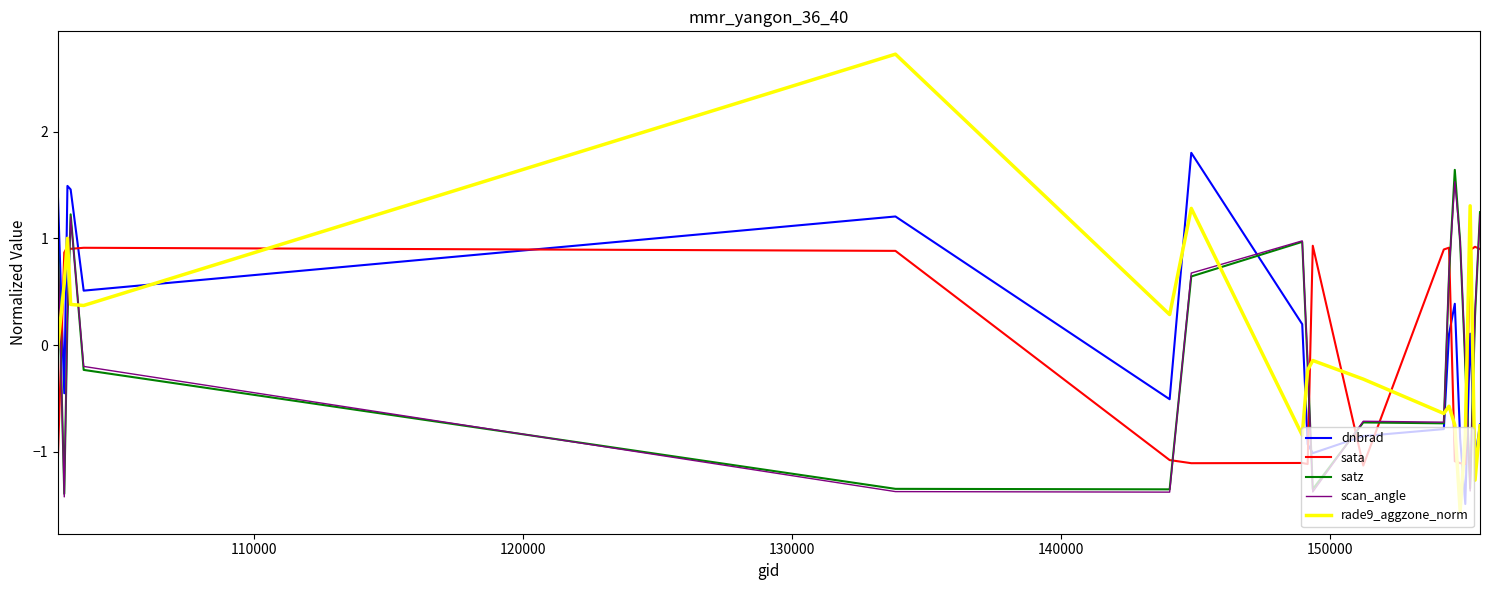

What is the minimum value shown in the chart?

-1.6